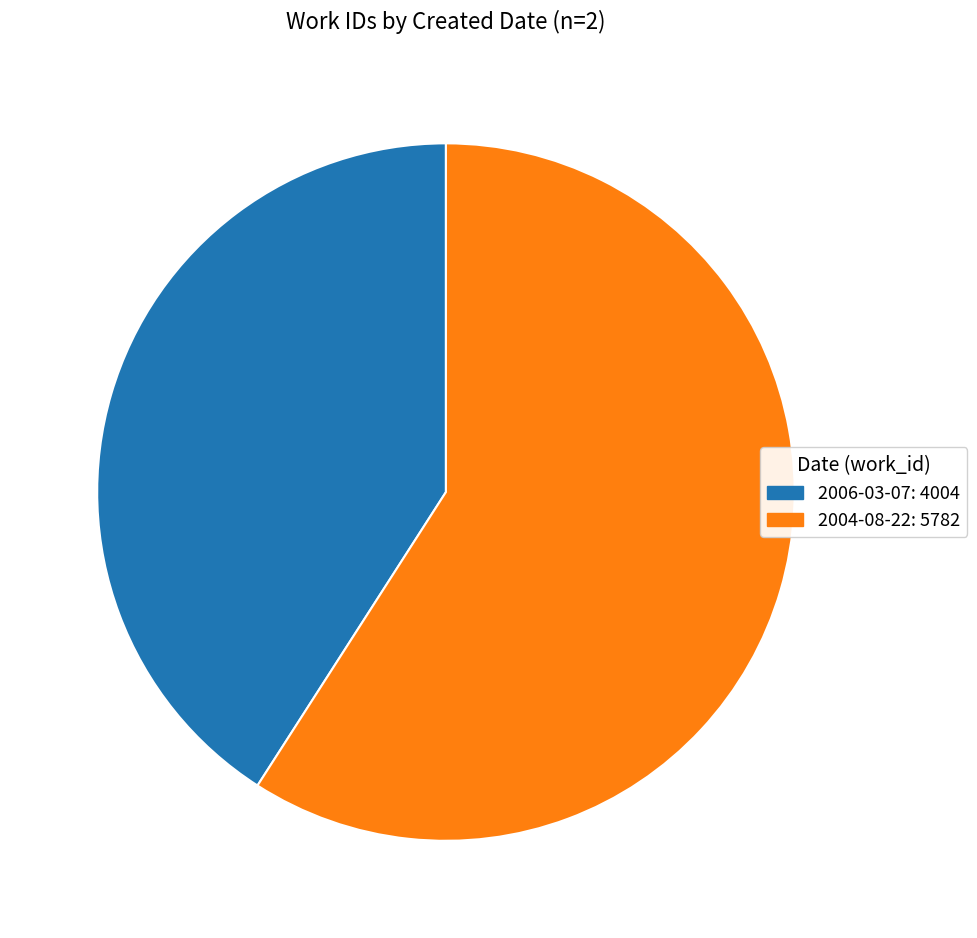

What is the smallest slice in the pie chart?

2006-03-07